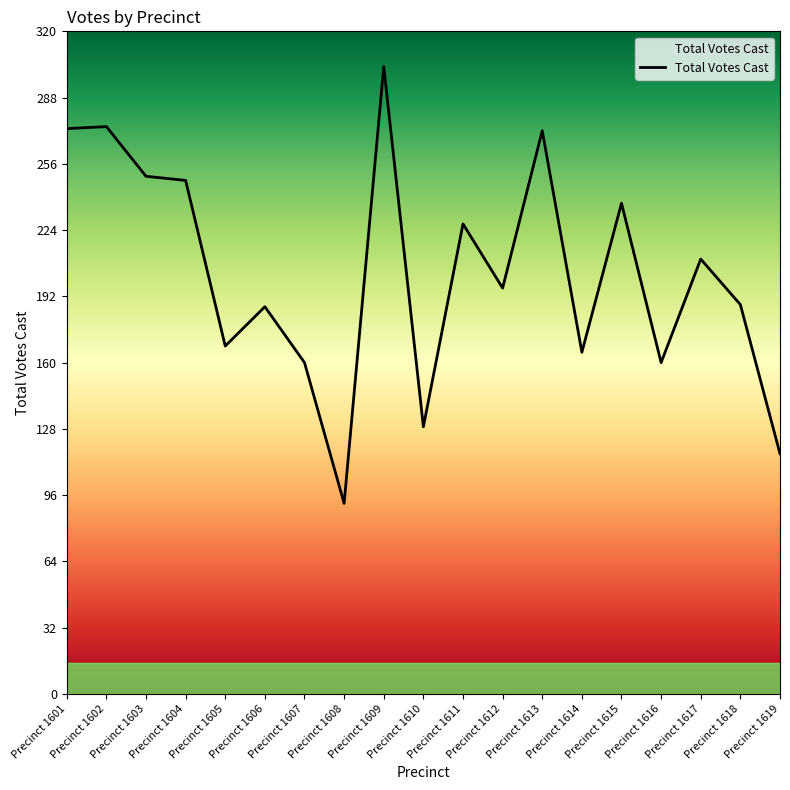

How many series are shown in this chart?

1